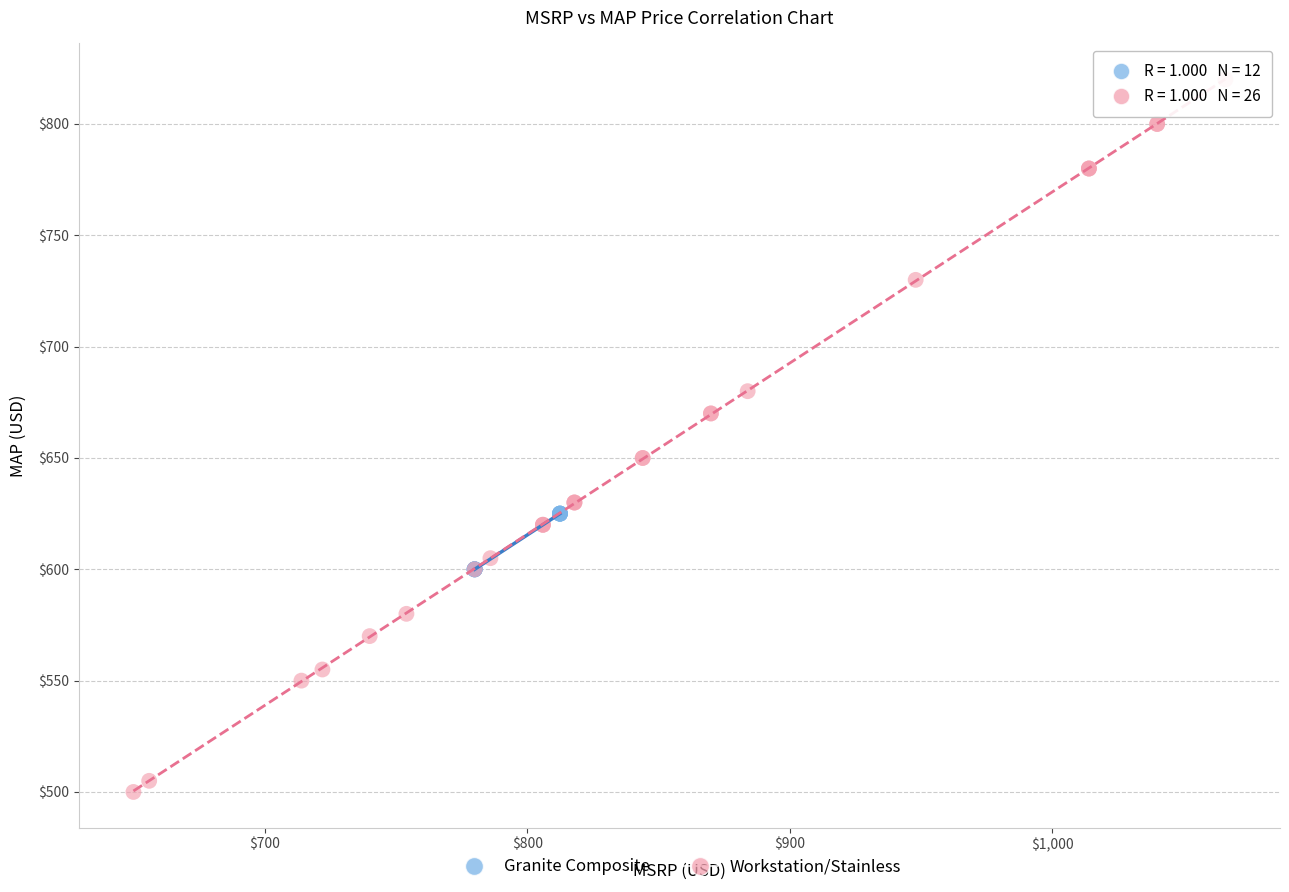

Which series contains the lowest Y value?

Workstation/Stainless